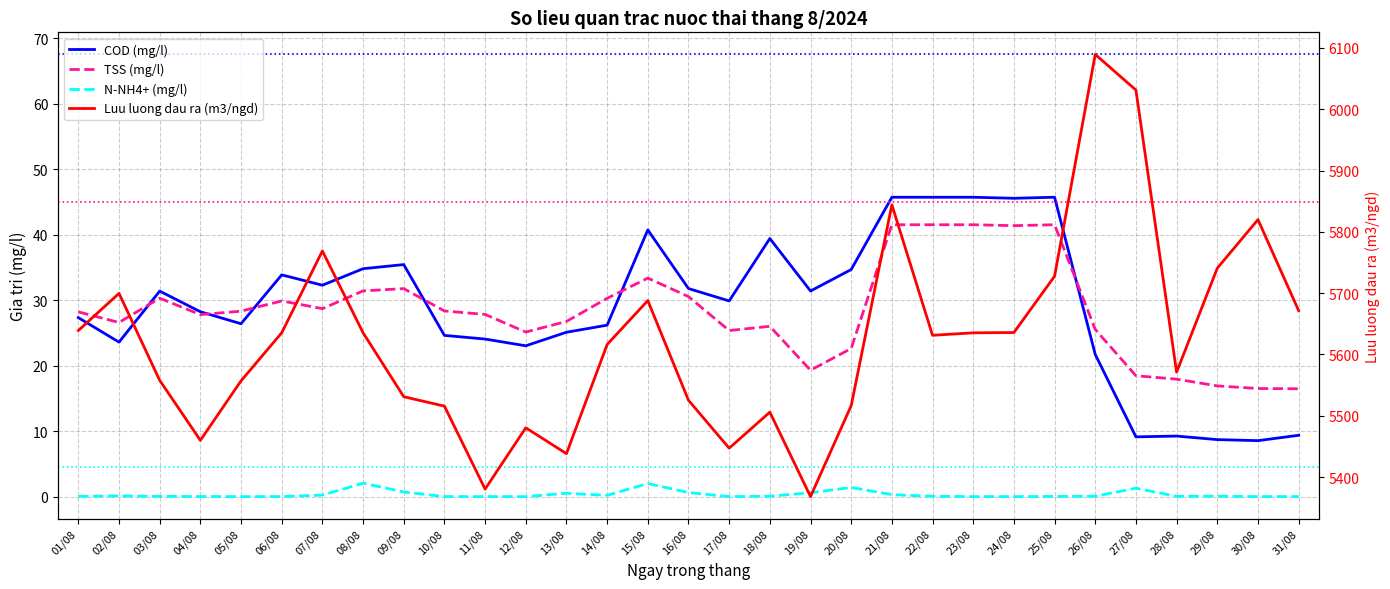

At which category does the chart reach its peak across all series?

26/08